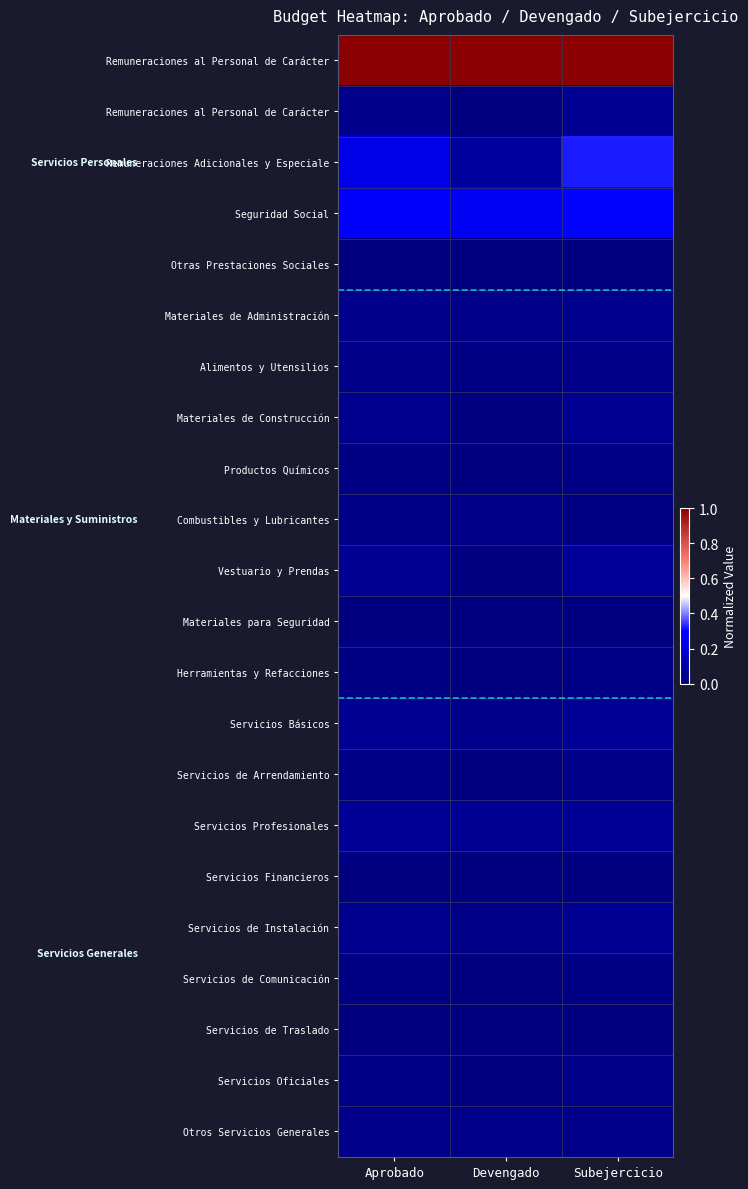

At which category is the sum across all series the highest?

Subejercicio